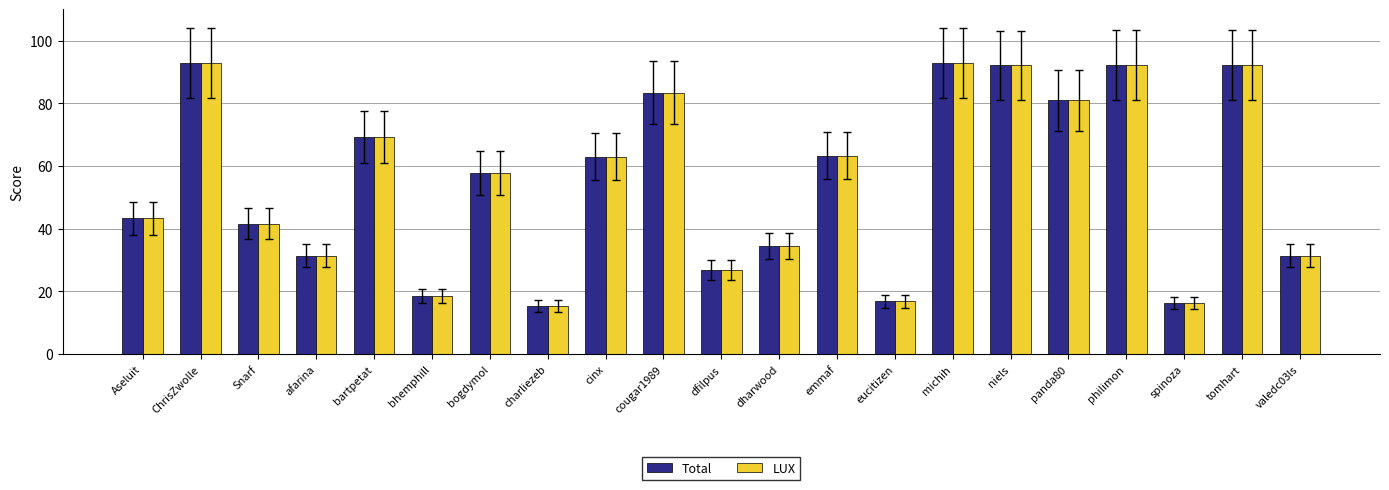

What is the total value across all series at afarina?

62.9